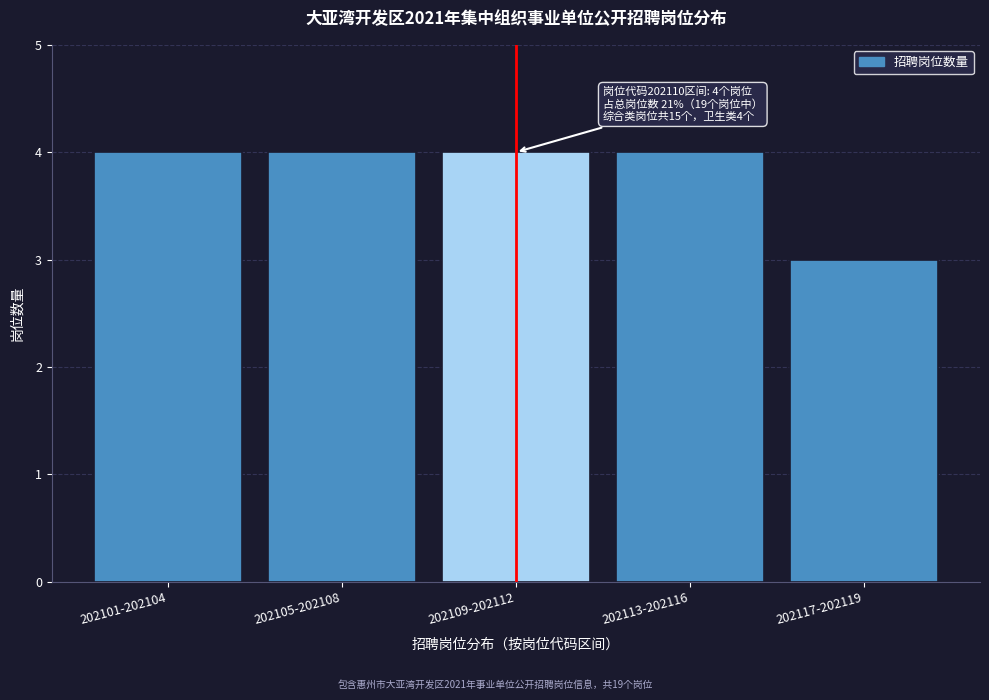

Reading left to right, extract all data points from this chart.

202101-202104=4	202105-202108=4	202109-202112=4	202113-202116=4	202117-202119=3